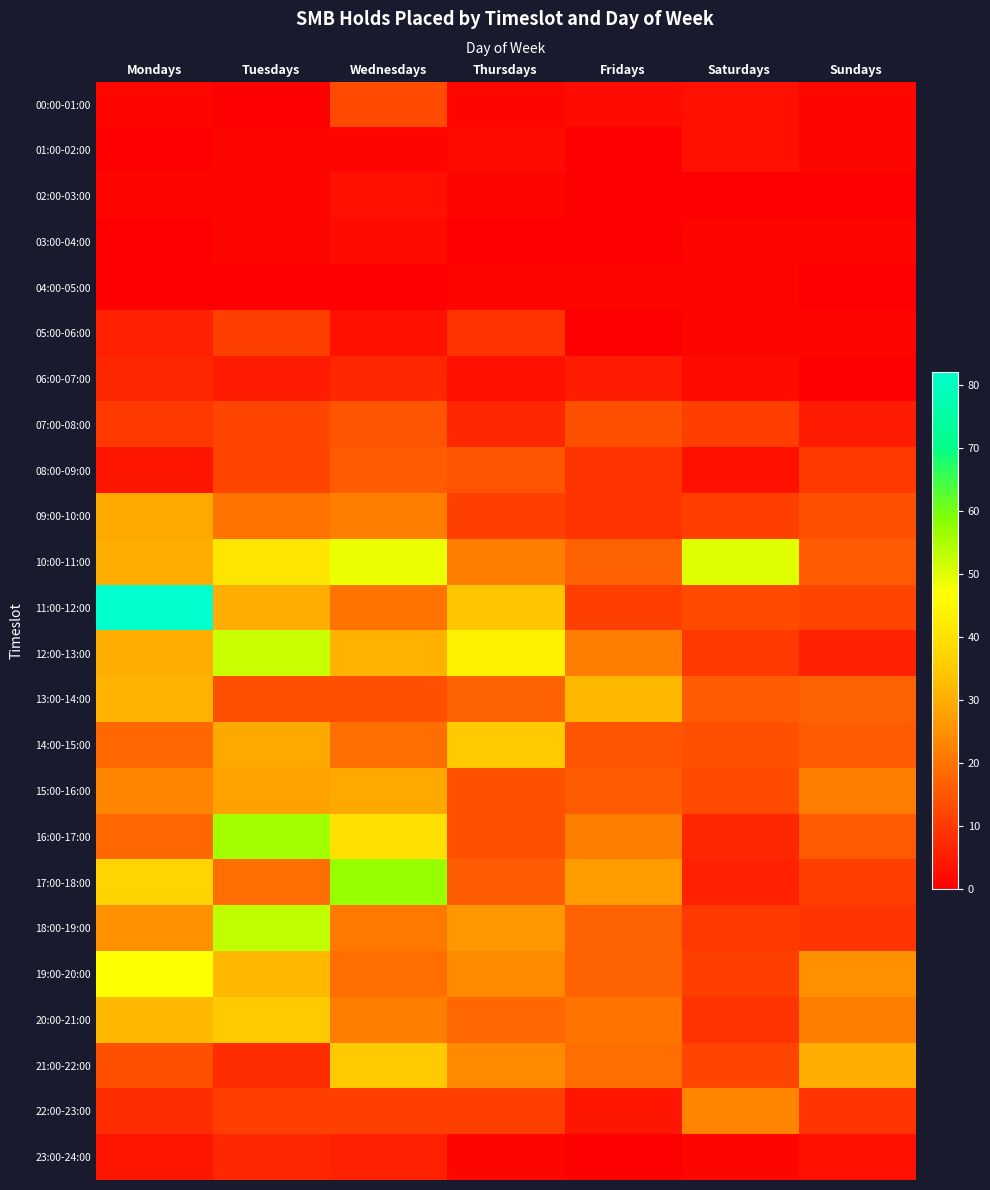

Rank the series at Thursdays from highest to lowest value.

12:00-13:00, 14:00-15:00, 11:00-12:00, 18:00-19:00, 19:00-20:00, 21:00-22:00, 10:00-11:00, 20:00-21:00, 13:00-14:00, 17:00-18:00, 08:00-09:00, 15:00-16:00, 16:00-17:00, 09:00-10:00, 22:00-23:00, 05:00-06:00, 07:00-08:00, 06:00-07:00, 01:00-02:00, 00:00-01:00, 02:00-03:00, 04:00-05:00, 23:00-24:00, 03:00-04:00